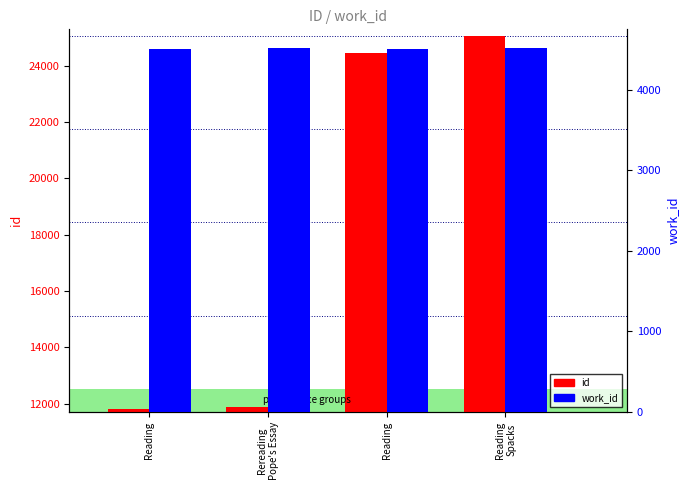

List the series in order of their overall mean, highest first.

id, work_id